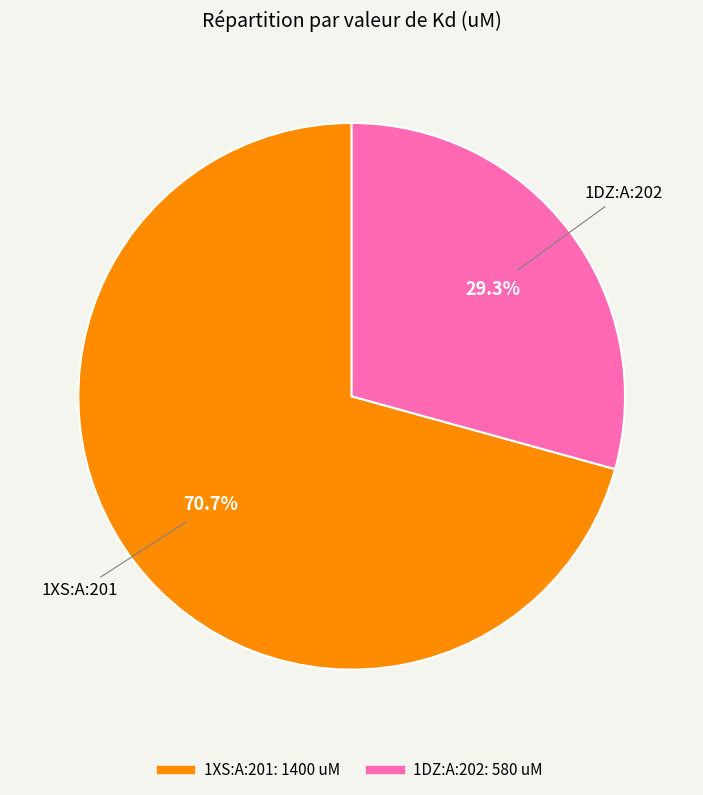

To the nearest percent, what percentage of the pie is 1DZ:A:202?

29%